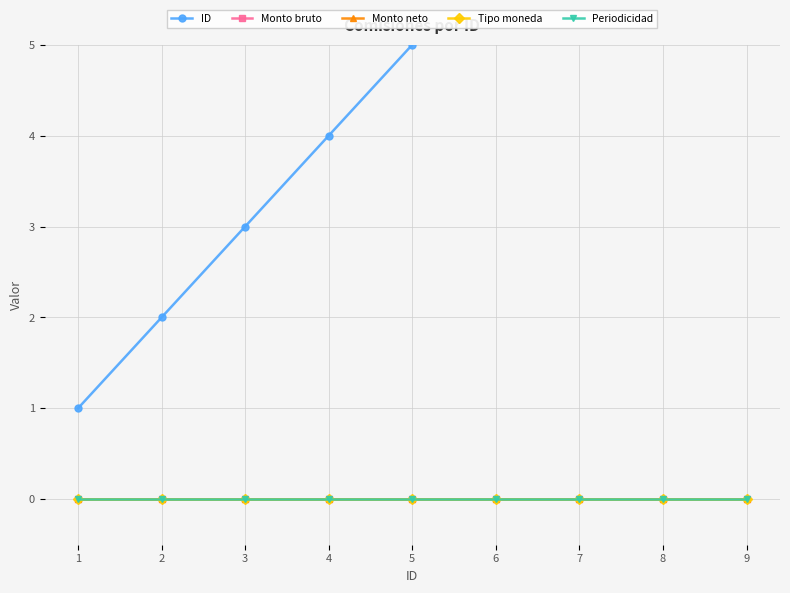

The Periodicidad series shows 0 at 5. True or false?

True